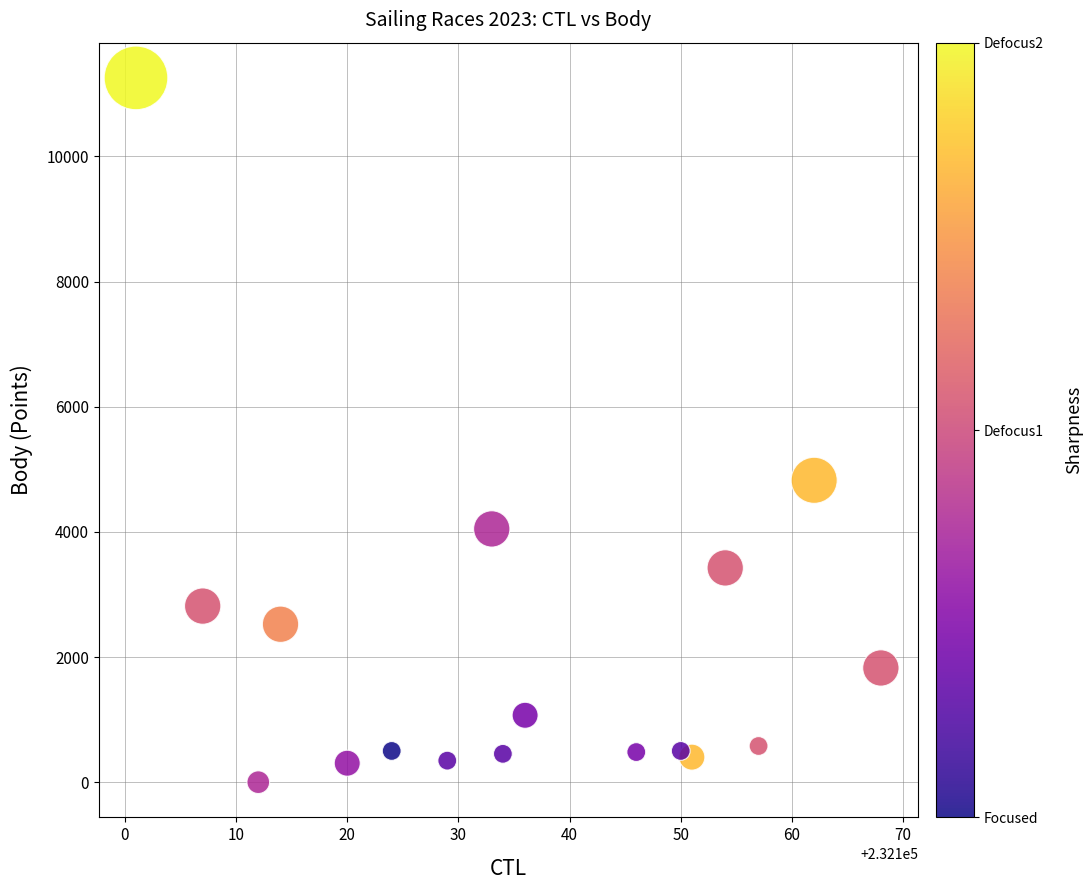

What Y value in the scatter plot is closest to 5627?

4824